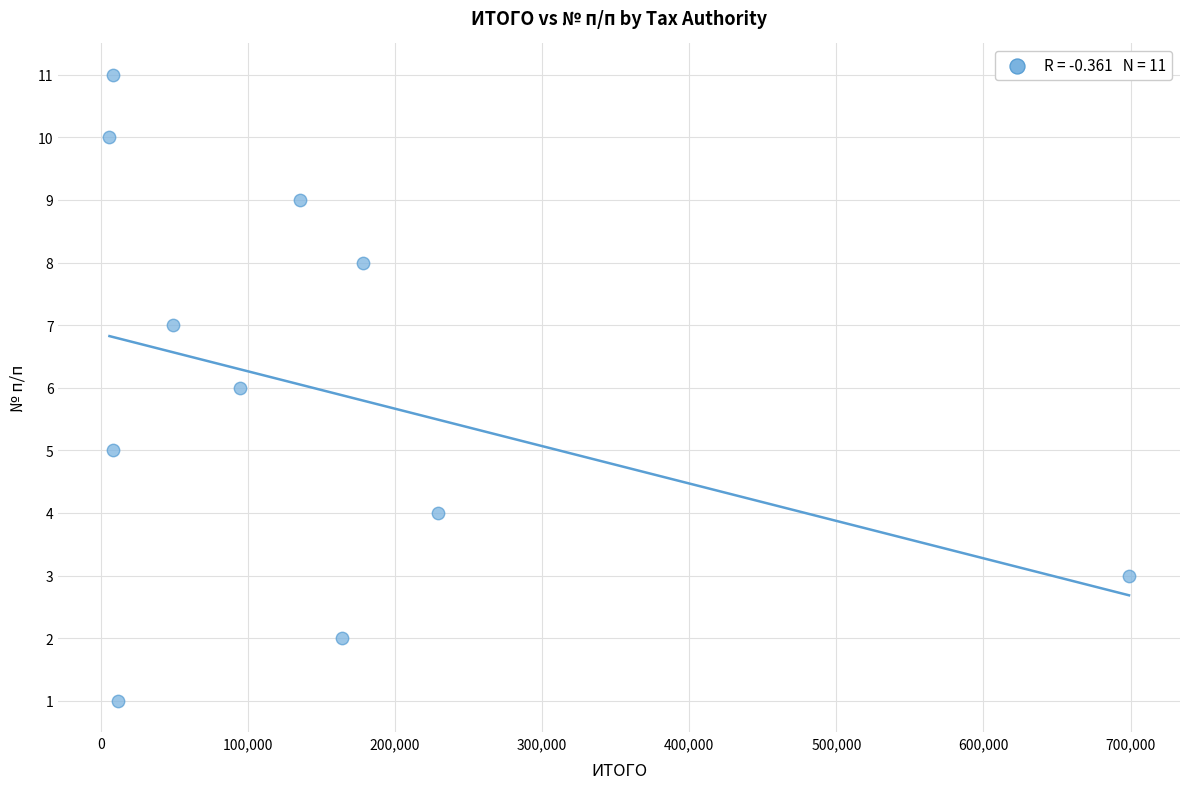

What is the range of X values (max minus min)?

693195